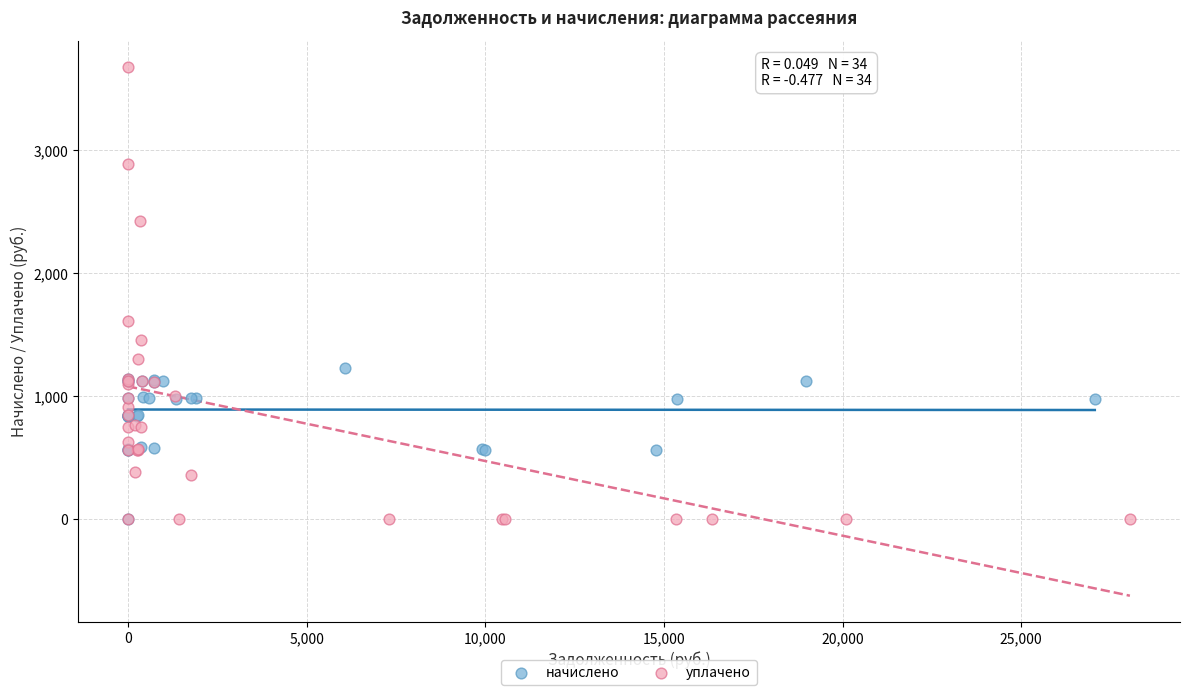

What are all the series names shown in the legend?

начислено, уплачено